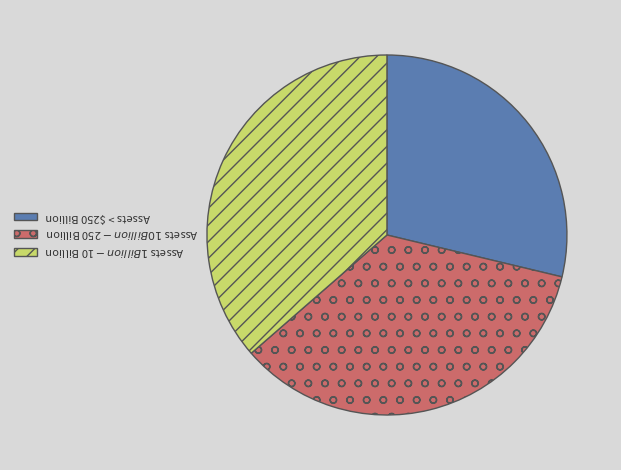

What is the ratio of the value at Assets > $250 Billion to the value at Assets $1 Billion - $10 Billion?

0.8